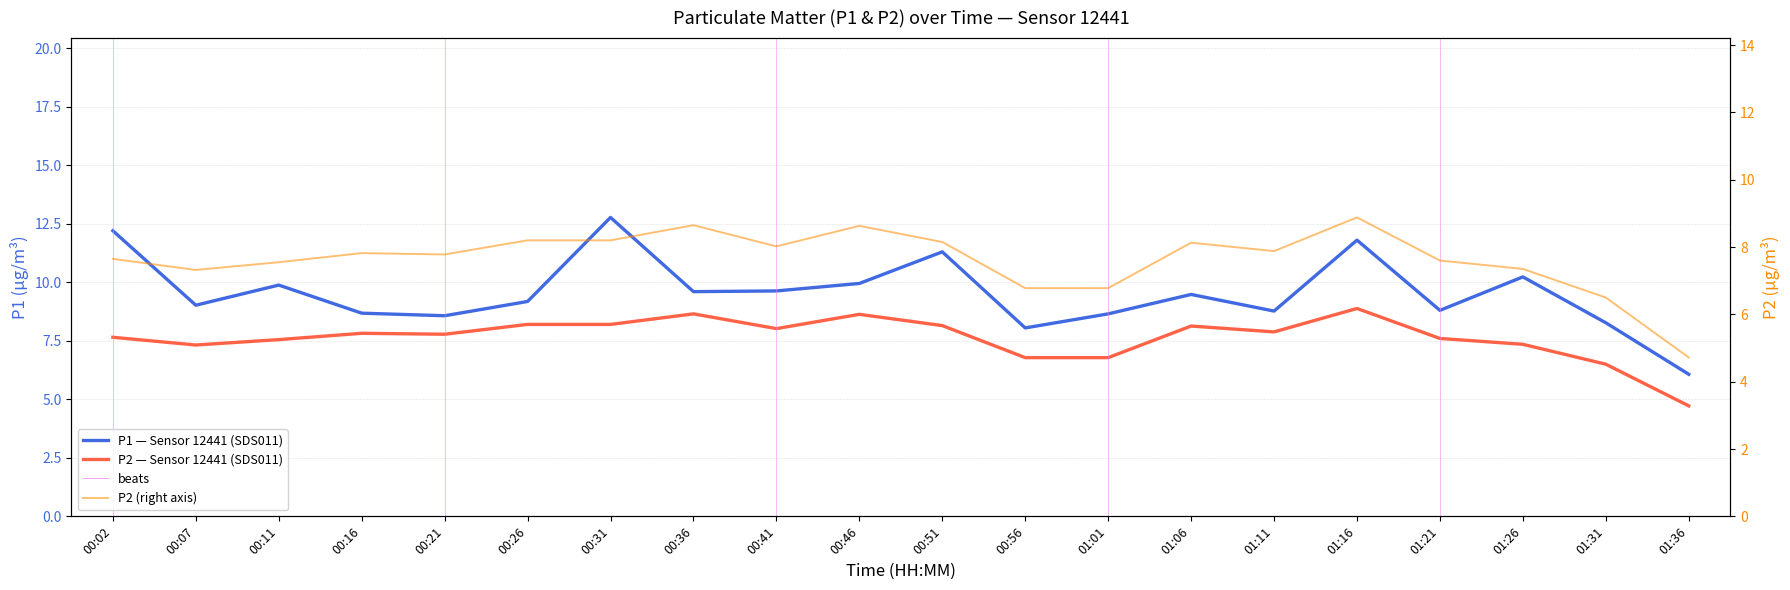

True or false: P1 and P2 cross at least once.

False